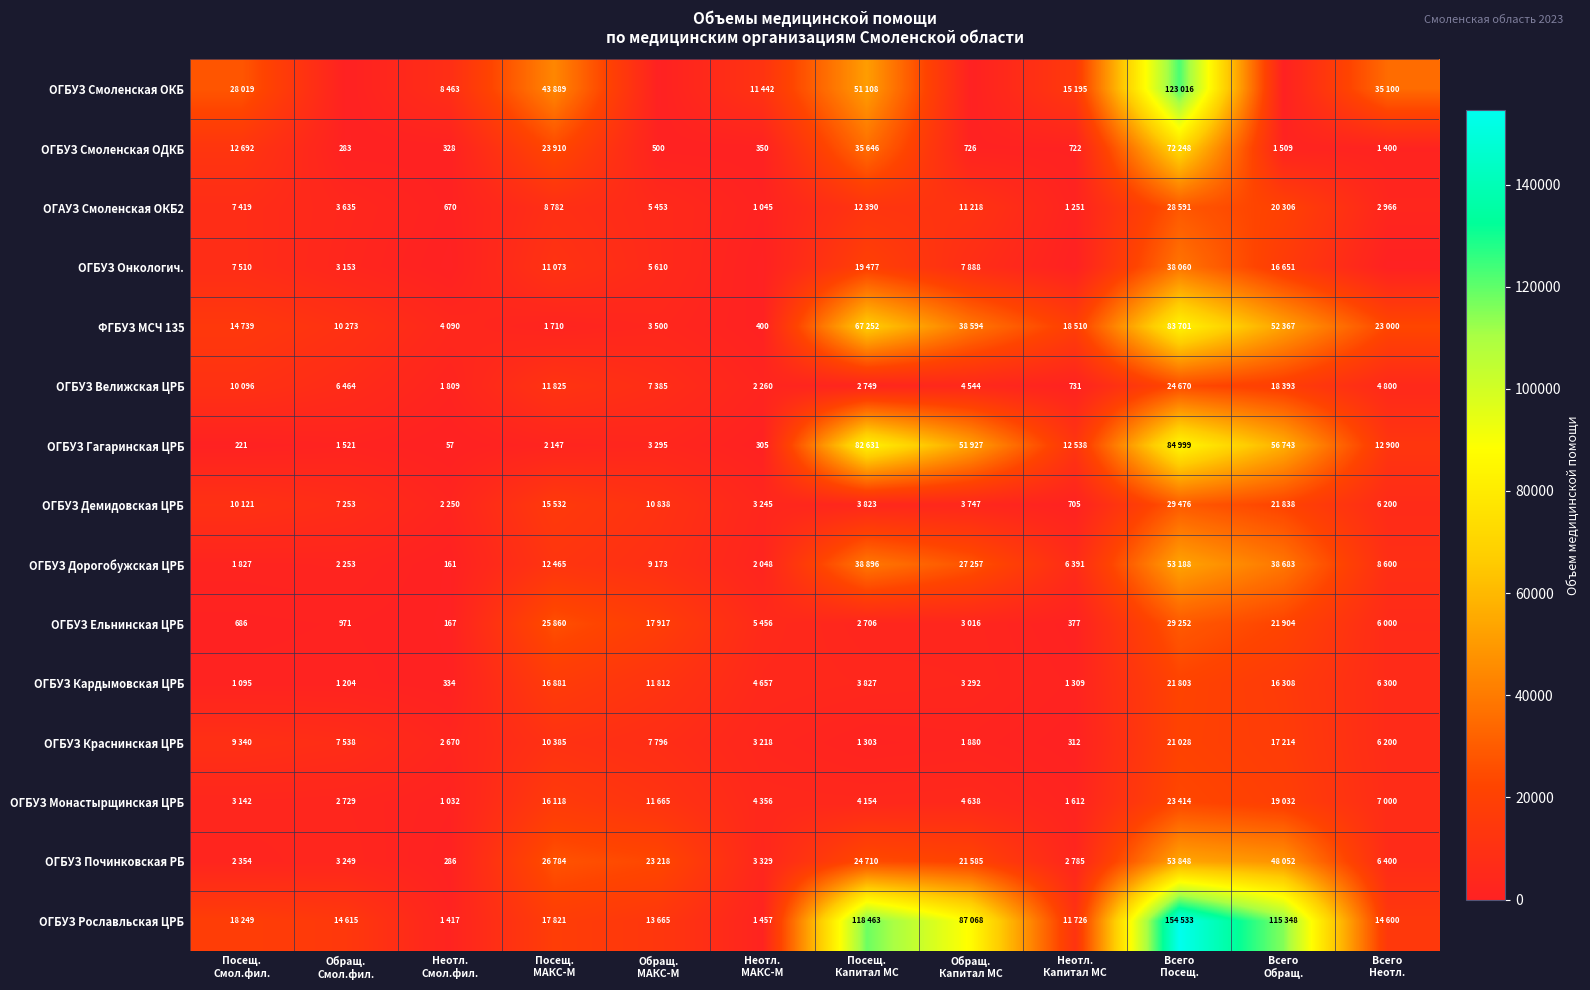

Which category has the highest value in the ОГБУЗ Дорогобужская ЦРБ series?

Всего Посещ.